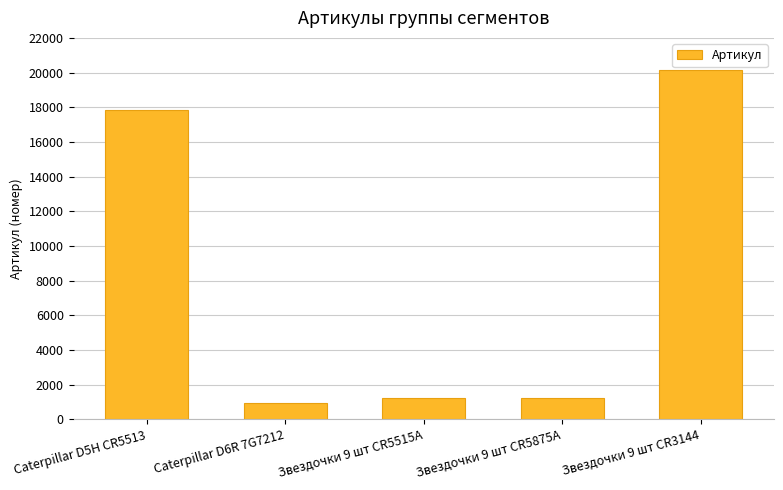

What is the label of the 3rd bar from the left?

Звездочки 9 шт CR5515A